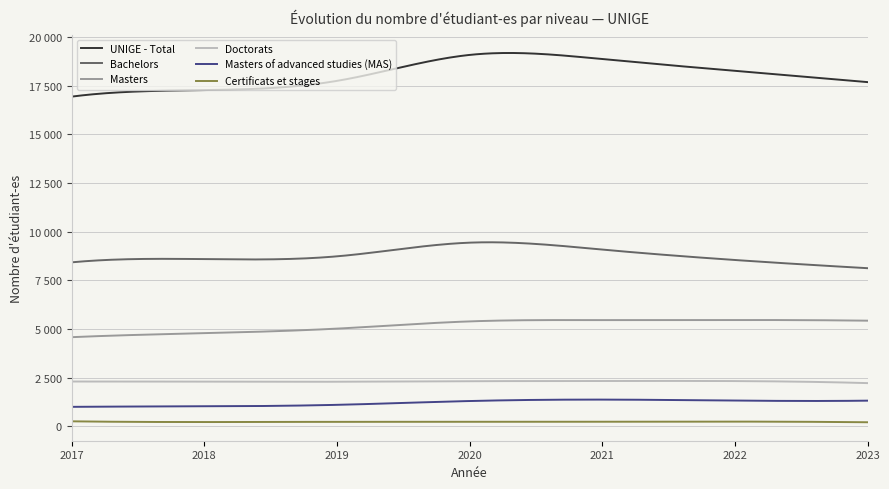

Does the chart display data point markers on the line(s)?

No